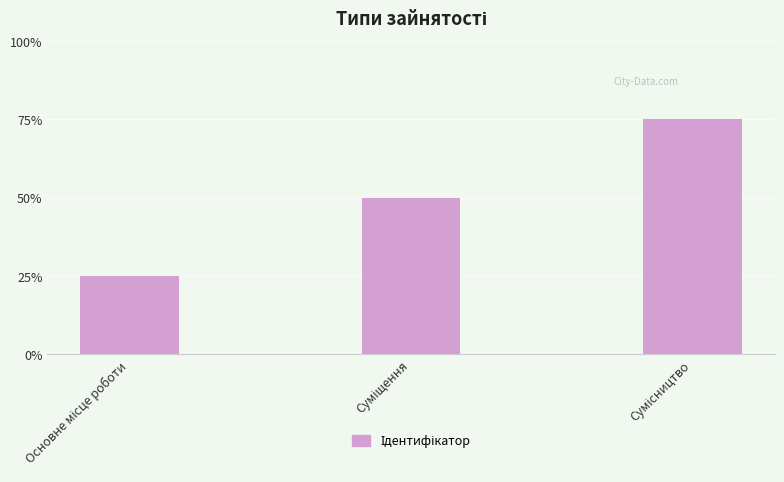

Does the chart contain any negative values?

No